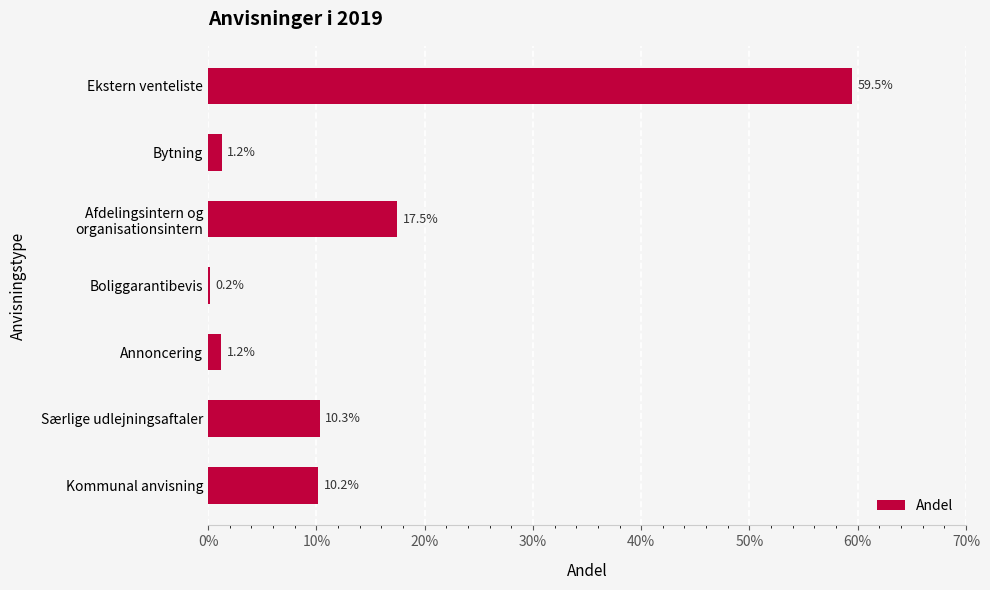

How many data points does each series have?

7